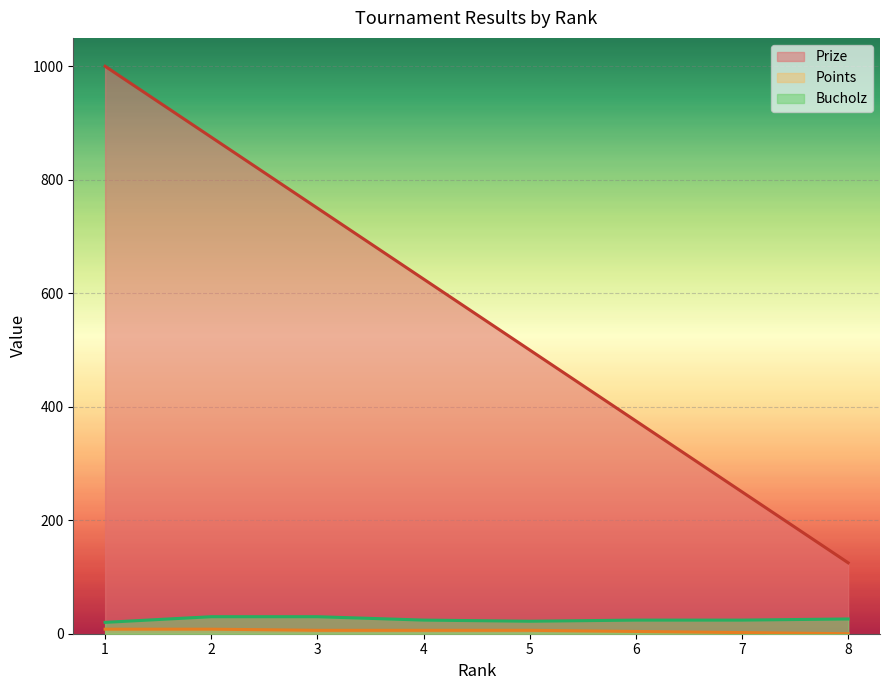

True or false: Prize has more than 1 points higher than both neighbors.

False